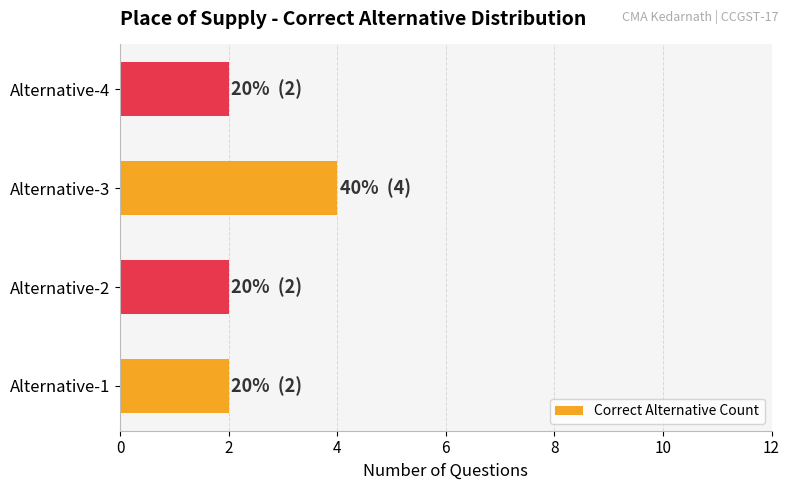

Reading bottom to top, list all the values displayed in this chart.

2	2	4	2